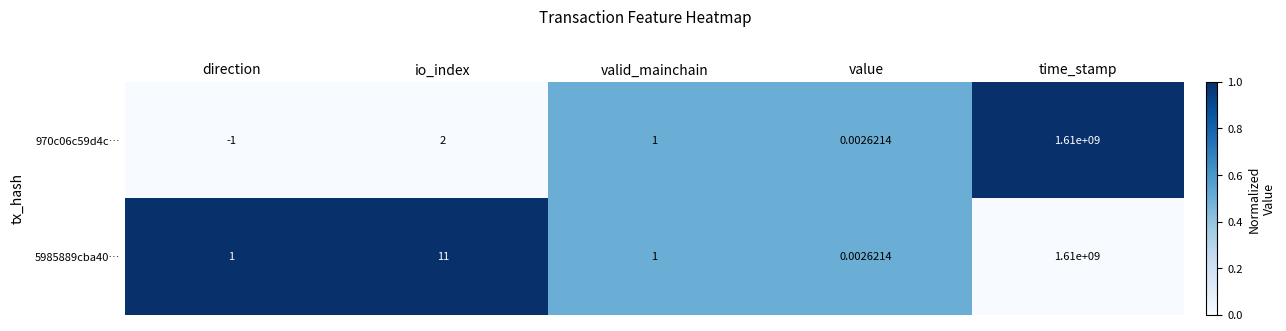

How many categories are shown in the chart?

5